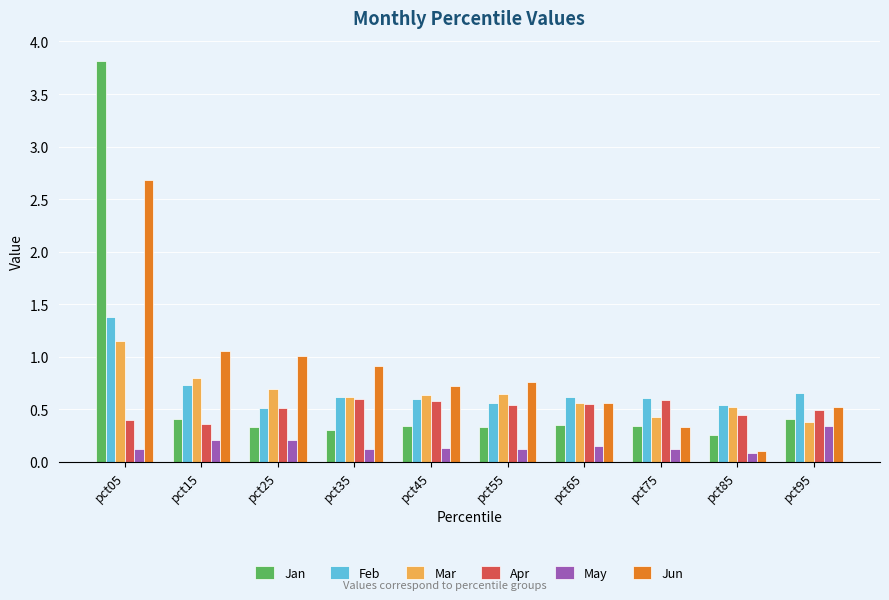

How many bars are there in total?

60